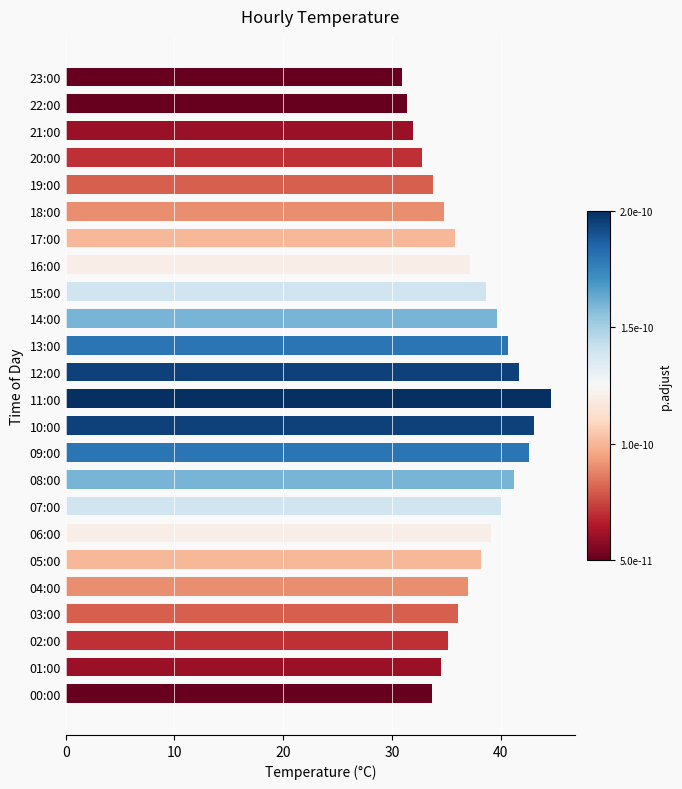

What is the maximum value shown in the chart?

44.6